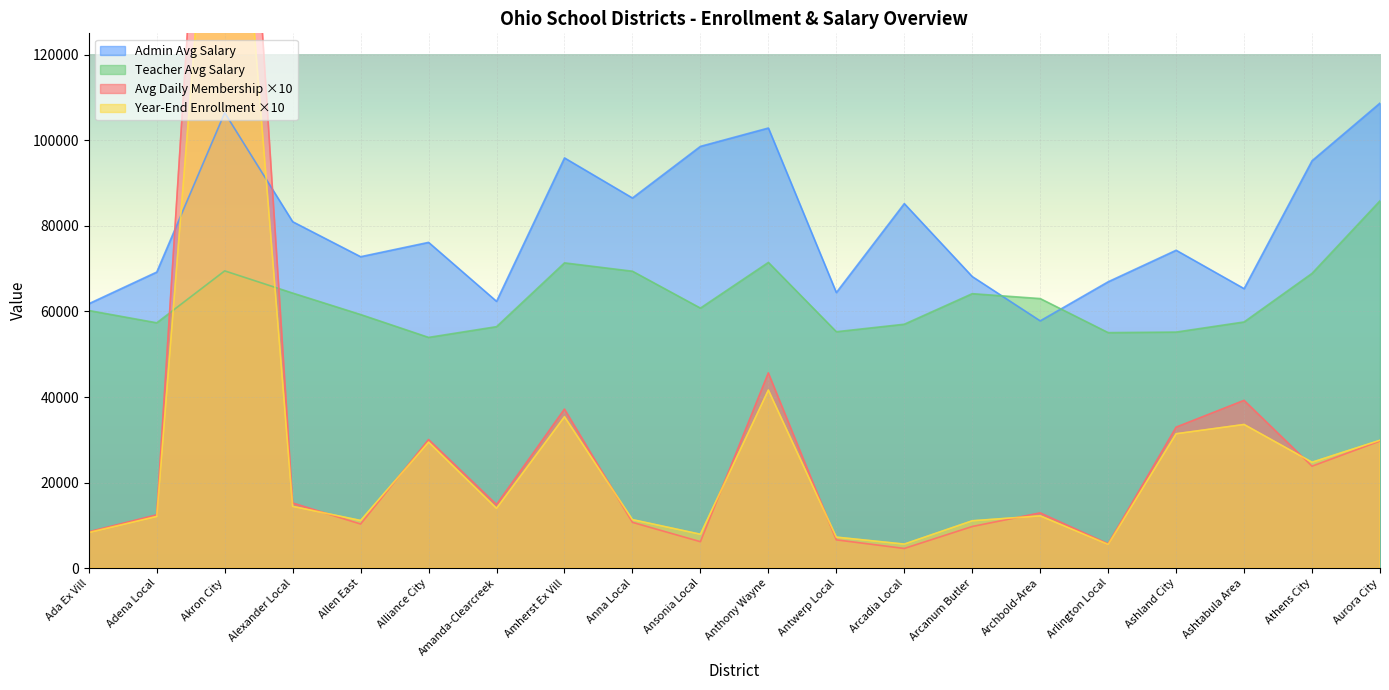

Reading left to right, transcribe all the data shown in this chart.

Avg Daily Membership: 8499.3	12458.9	262584.0	15229.4	10312.7	30060.3	14859.1	37173.3	10707.0	6189.8	45629.2	6621.3	4604.3	9737.2	12916.3	5677.7	32947.4	39210.8	23830.7	29716.5
Year-End Enrollment: 8335.6	12097.6	211129.5	14444.6	11149.7	29457.8	13986.3	35392.3	11351.2	7931.7	41627.2	7260.7	5630.3	11077.8	12228.6	5568.7	31414.5	33583.9	24758.6	29894.1
Teacher Avg Salary: 60215.4	57339.2	69476.6	64287.5	59271.7	53929.1	56436.9	71344.8	69392.6	60776.6	71453.4	55255.3	57006.8	64147.9	62999.5	55045.1	55172.3	57537.3	68895.3	85854.1
Admin Avg Salary: 61795.6	69195.1	106429.2	80963.6	72786.2	76136.2	62356.7	95869.8	86507.3	98567.3	102854.4	64411.4	85194.4	68144.9	57794.9	66926.8	74295.0	65324.9	95207.3	108680.5